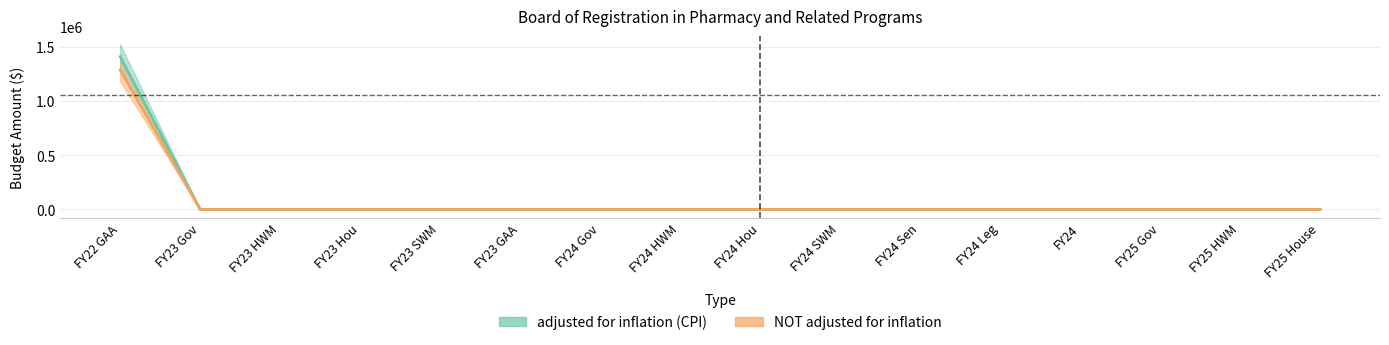

Count the number of data series in this chart.

2